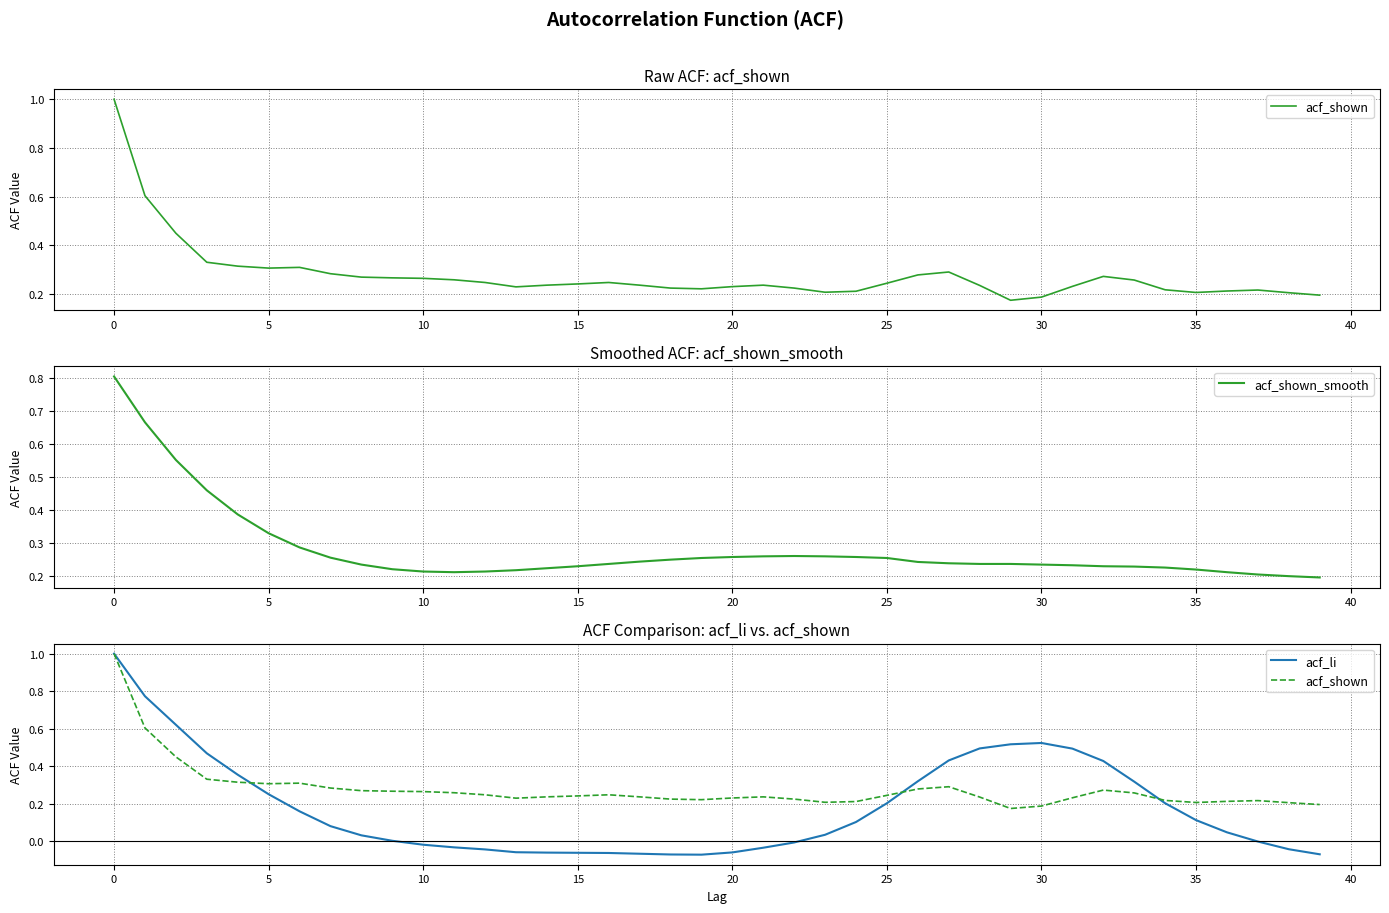

What is the label of the 14th point from the left?

13